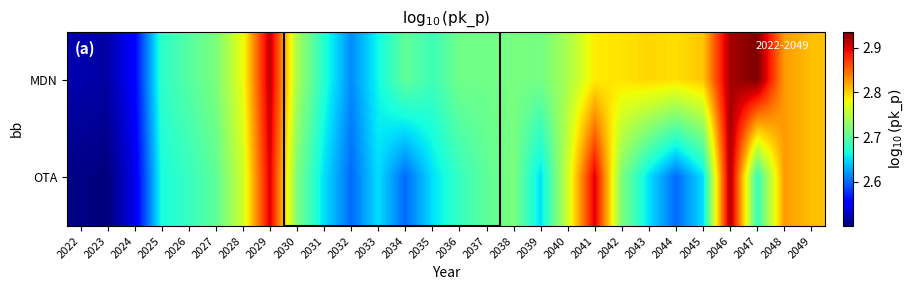

Reading left to right, extract all data points from this chart.

MDN: 2022=2.5	2023=2.5	2024=2.6	2025=2.7	2026=2.7	2027=2.7	2028=2.8	2029=2.9	2030=2.7	2031=2.7	2032=2.6	2033=2.7	2034=2.7	2035=2.7	2036=2.7	2037=2.7	2038=2.7	2039=2.7	2040=2.7	2041=2.8	2042=2.8	2043=2.8	2044=2.8	2045=2.8	2046=2.9	2047=2.9	2048=2.8	2049=2.8
OTA: 2022=2.5	2023=2.5	2024=2.5	2025=2.7	2026=2.7	2027=2.7	2028=2.8	2029=2.9	2030=2.7	2031=2.7	2032=2.6	2033=2.7	2034=2.6	2035=2.7	2036=2.7	2037=2.7	2038=2.7	2039=2.7	2040=2.8	2041=2.9	2042=2.7	2043=2.7	2044=2.6	2045=2.7	2046=2.9	2047=2.7	2048=2.8	2049=2.8